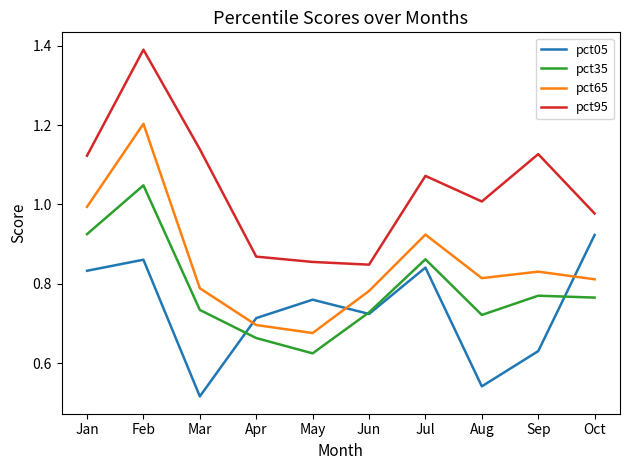

At how many categories does at least one series exceed 1?

6